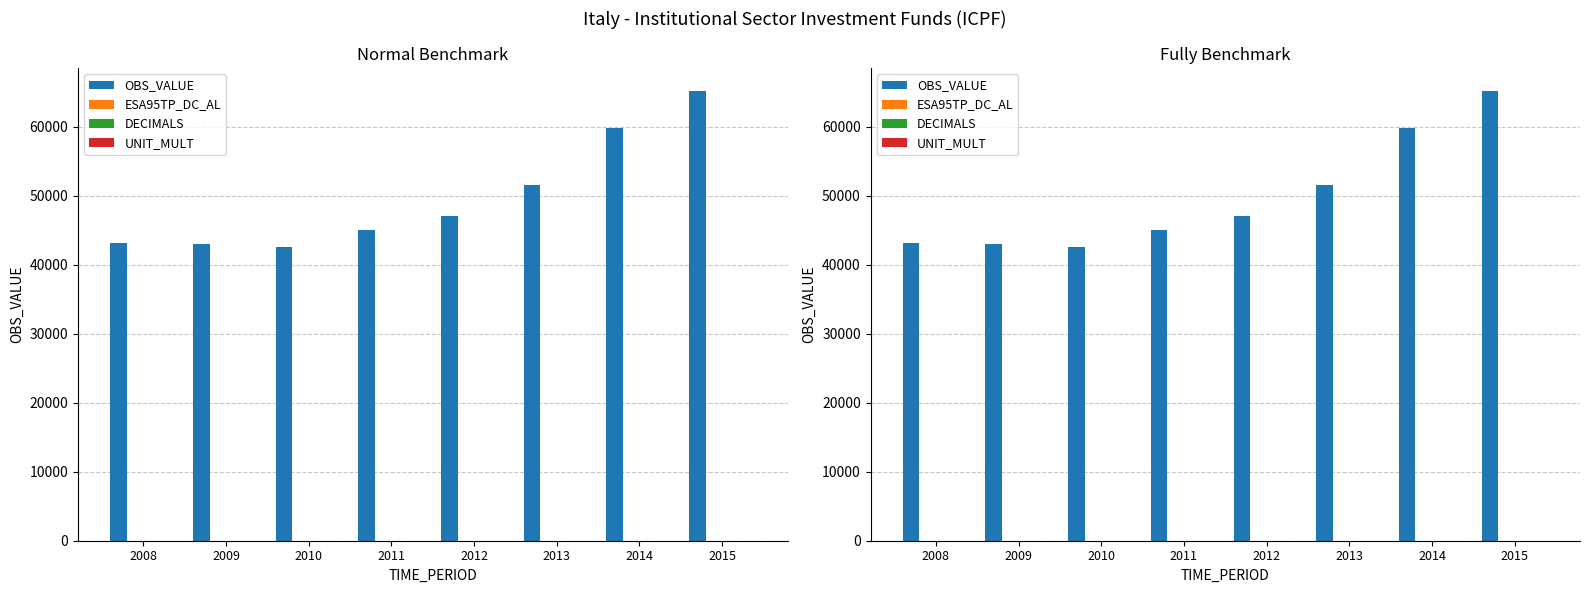

The OBS_VALUE series shows 60281.8 at 2008. True or false?

False